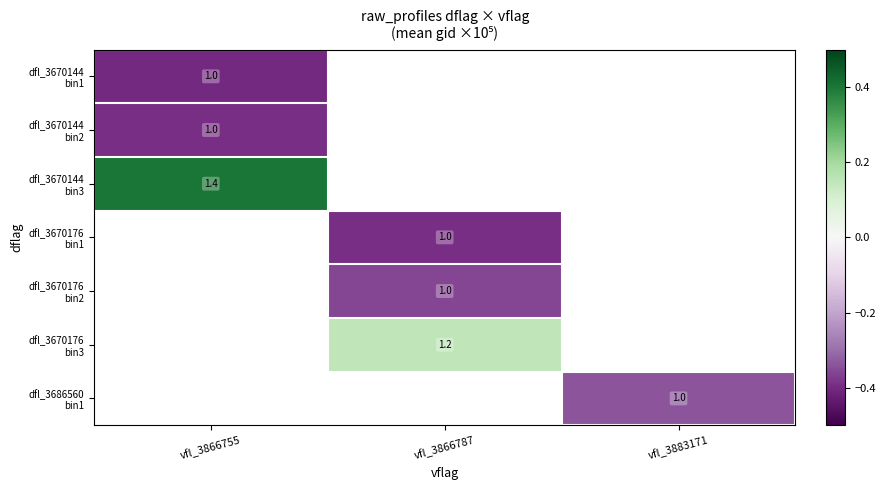

What is the lowest value of the dfl_3670144 bin2 series?

-0.4